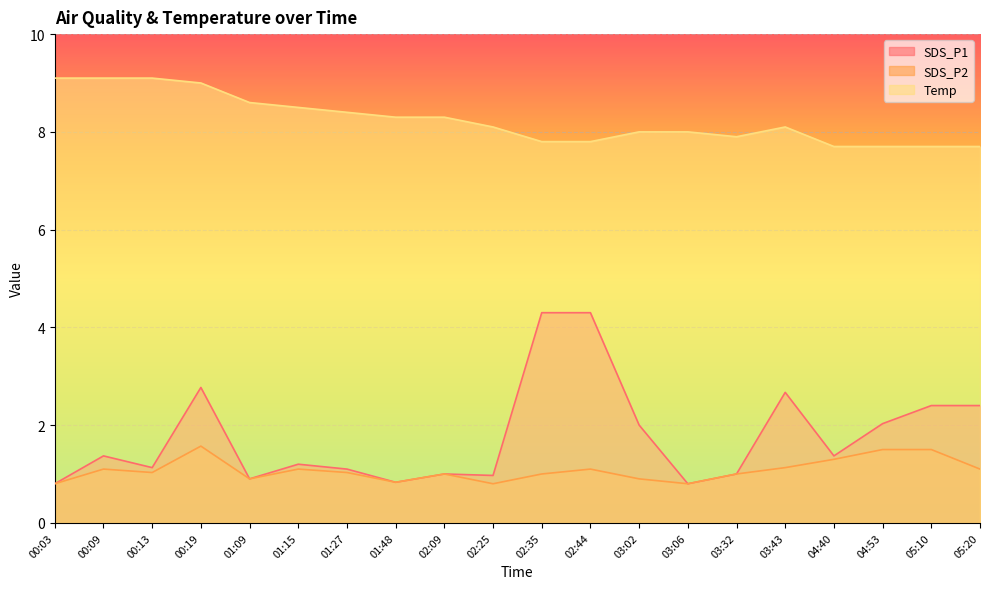

The SDS_P1 series shows 1.2 at 05:20. True or false?

False